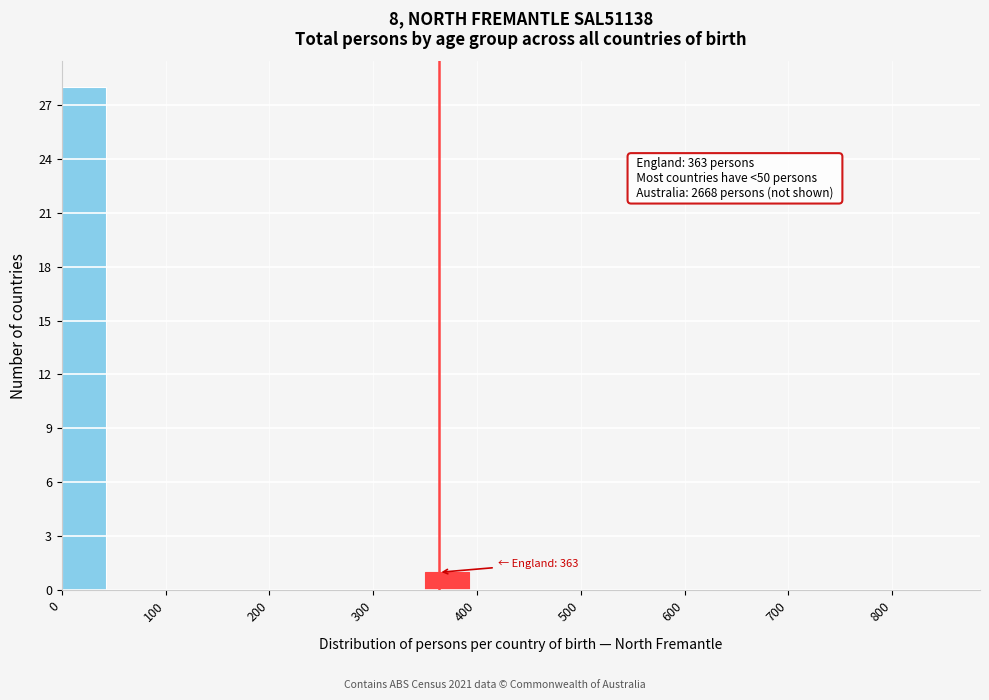

Which range on the x-axis has the tallest bar?

0 to 50